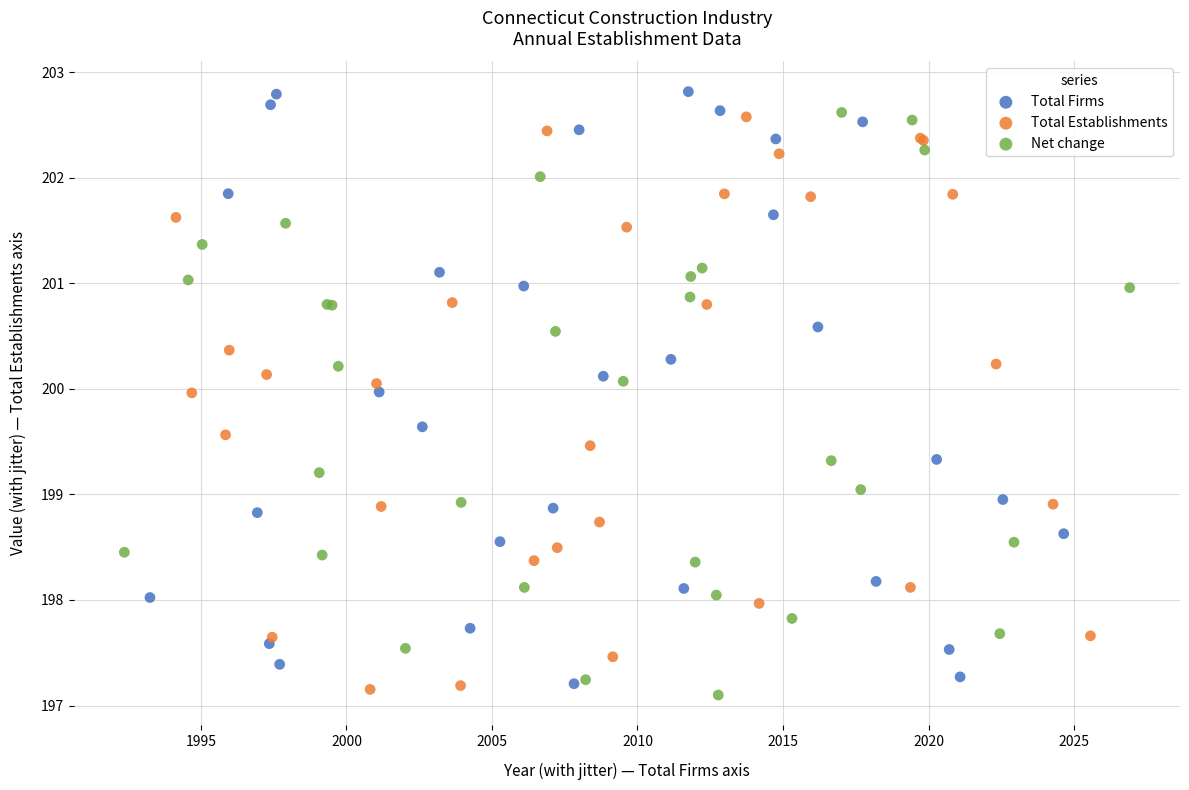

Which series has the largest Y range (max minus min)?

Total Firms